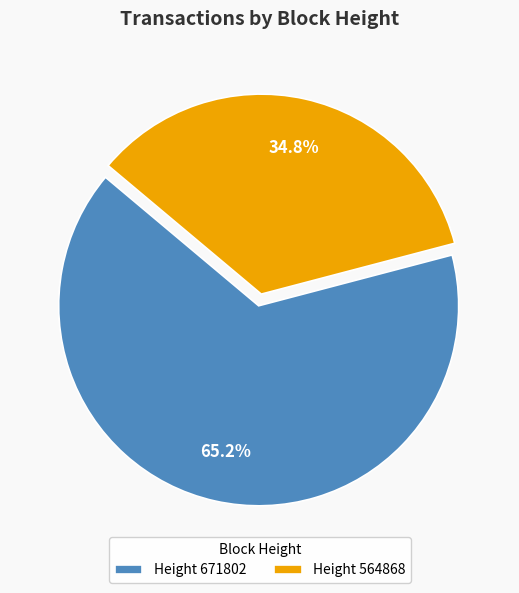

Which has a higher value, Height 671802 or Height 564868?

Height 671802